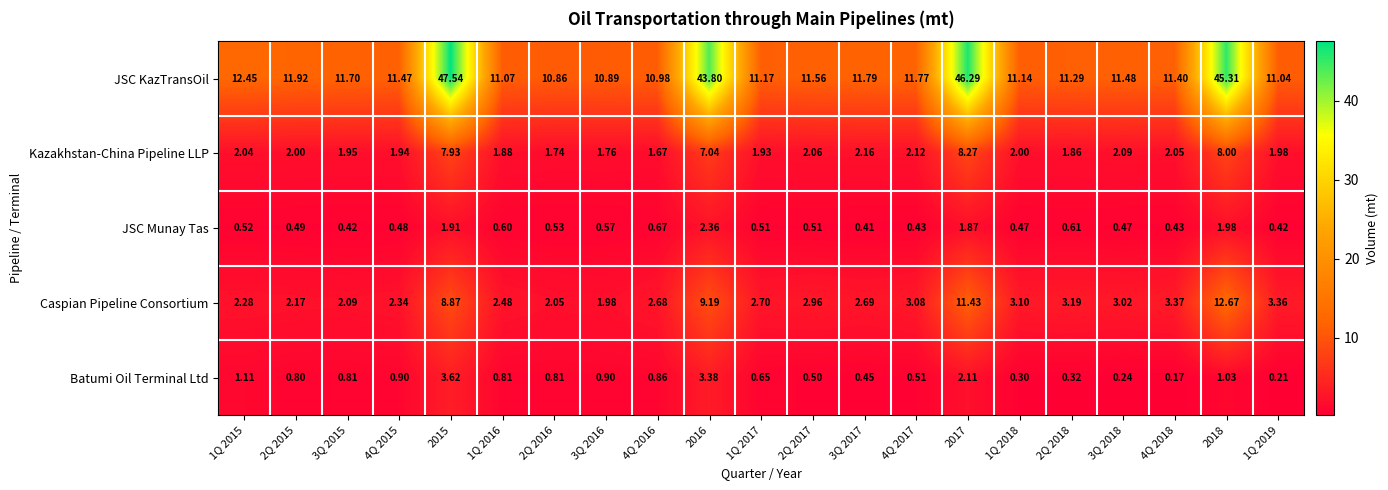

Is the value of Kazakhstan-China Pipeline LLP at 2018 greater than the value of JSC KazTransOil at 3Q 2016?

No